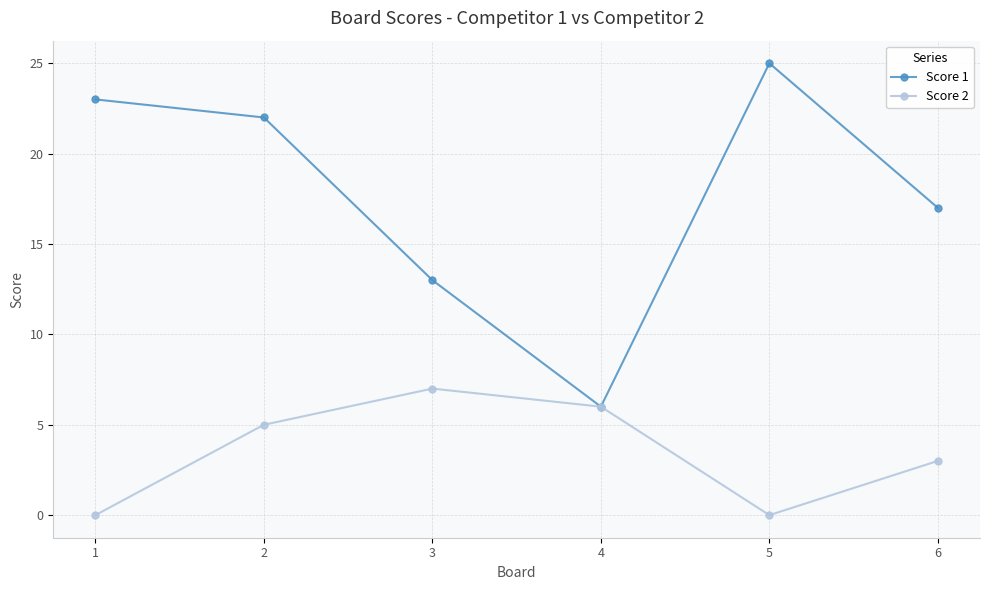

At which category does Score 2 reach its first local peak?

3